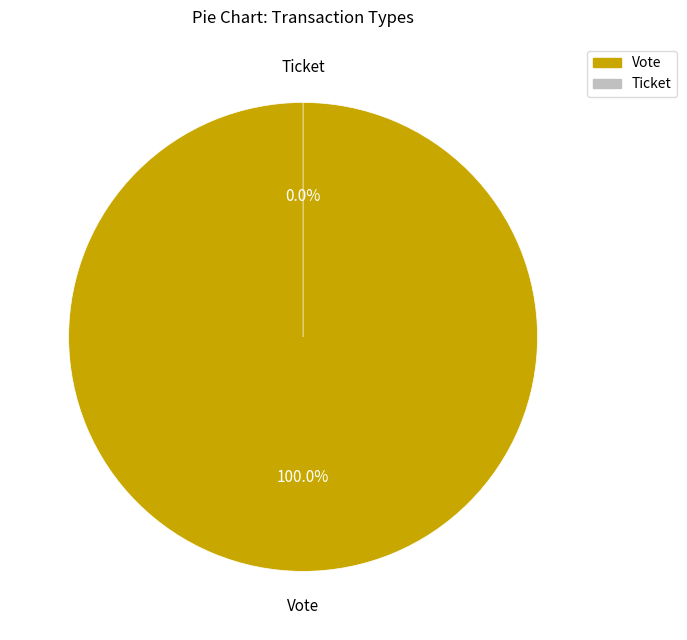

Is Ticket the majority of the pie?

No